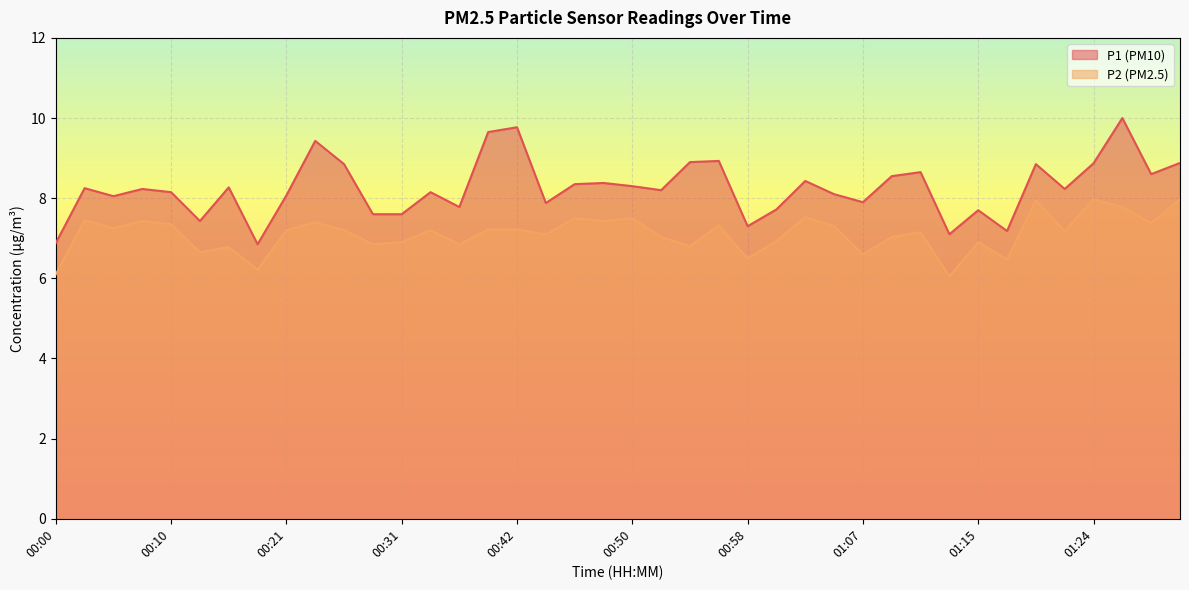

What is the spread (max minus min) of values at 00:21?

0.9